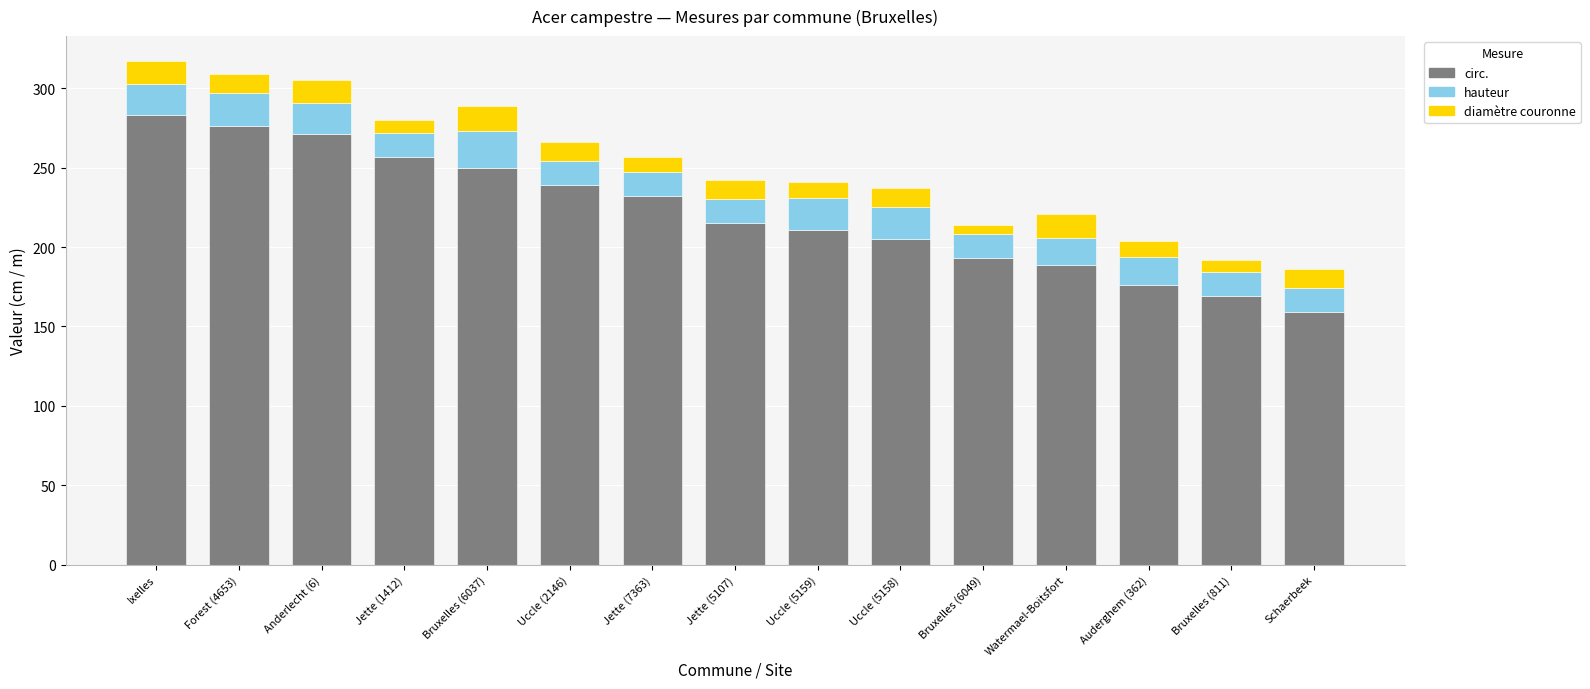

What is the minimum value for circ.?

159